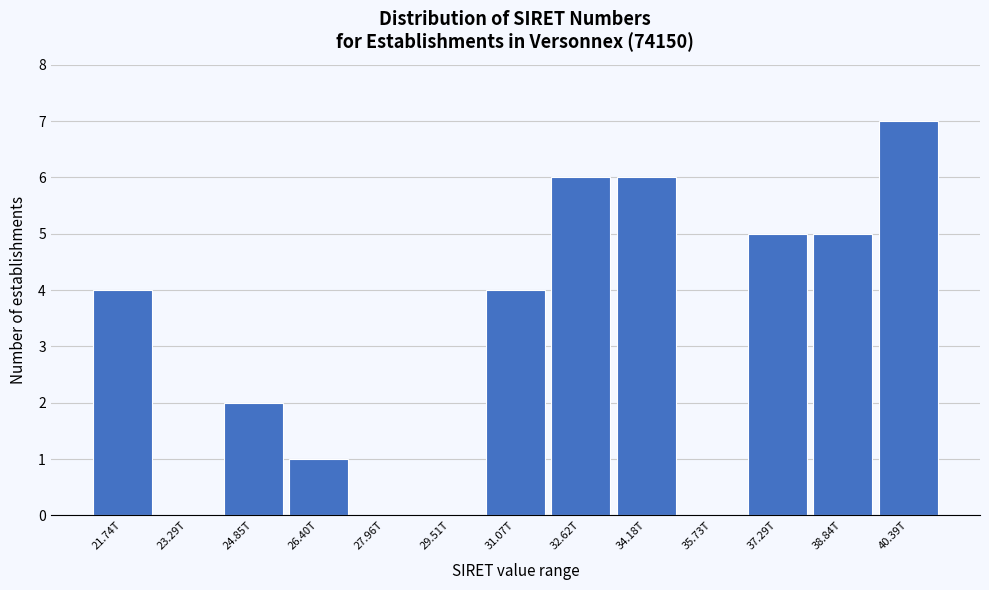

Reading left to right, extract all data points from this chart.

21.74T=4	23.29T=0	24.85T=2	26.40T=1	27.96T=0	29.51T=0	31.07T=4	32.62T=6	34.18T=6	35.73T=0	37.29T=5	38.84T=5	40.39T=7